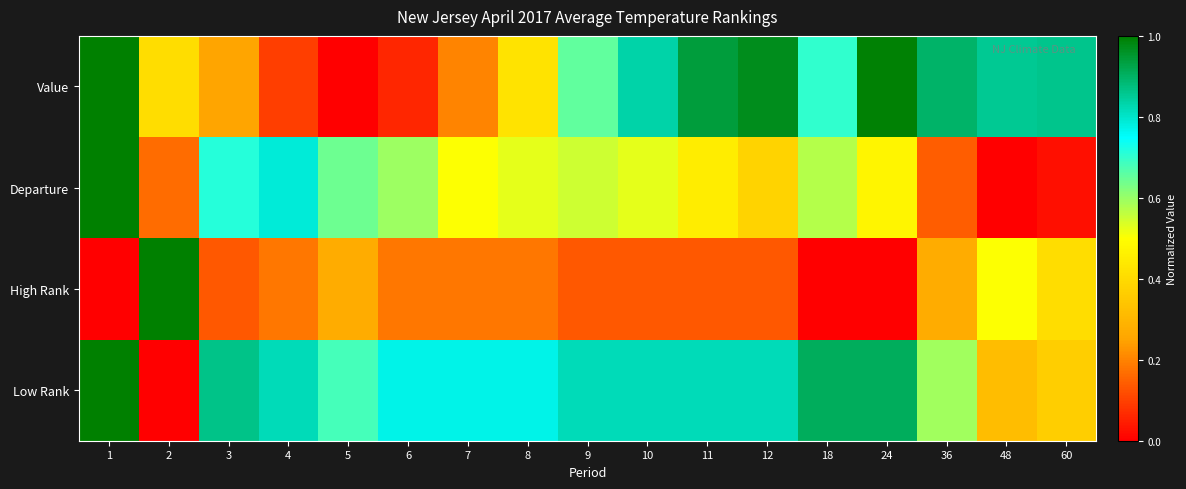

At which category does the chart reach its minimum across all series?

5